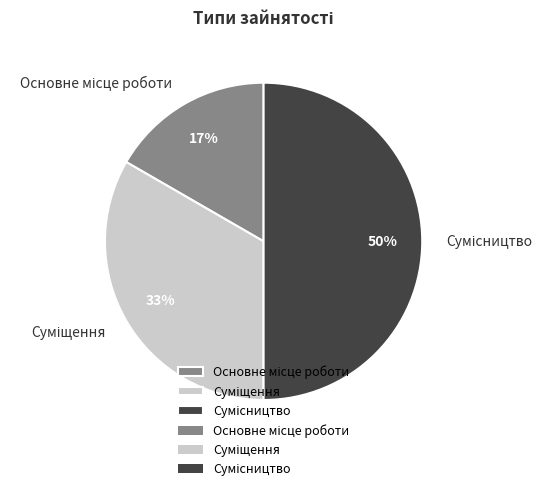

To the nearest percent, what is the average slice percentage?

33%